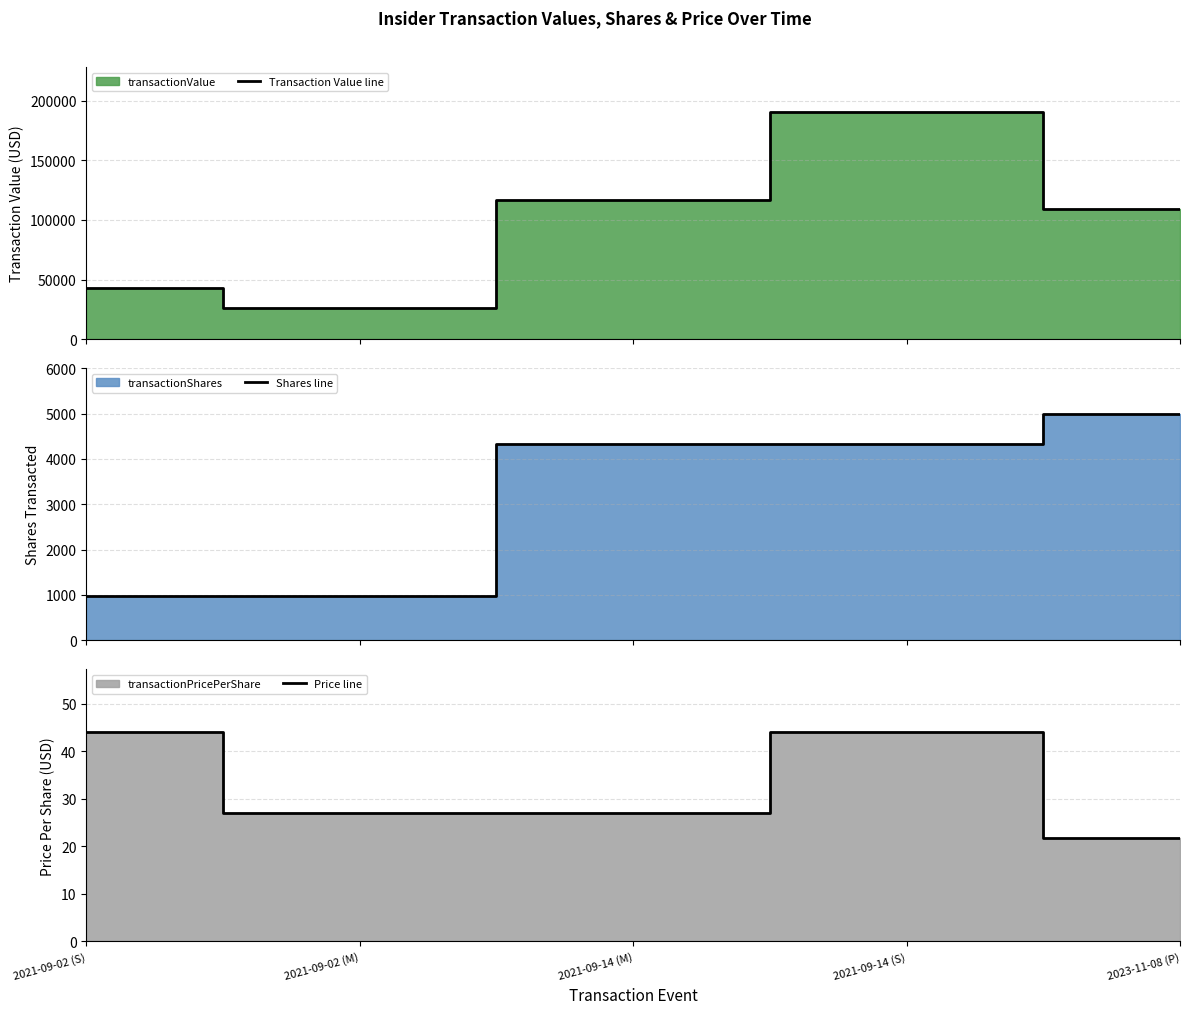

At which label does Price line first exceed 27?

2021-09-02 (S)